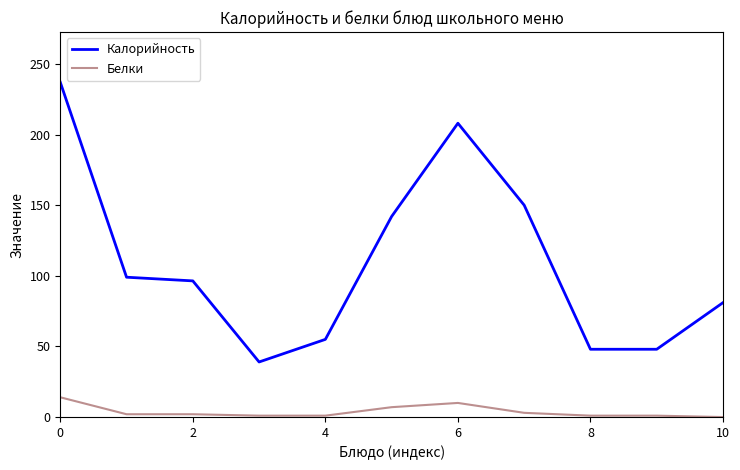

What is the difference between the maximum and minimum values in the Белки series?

14.0